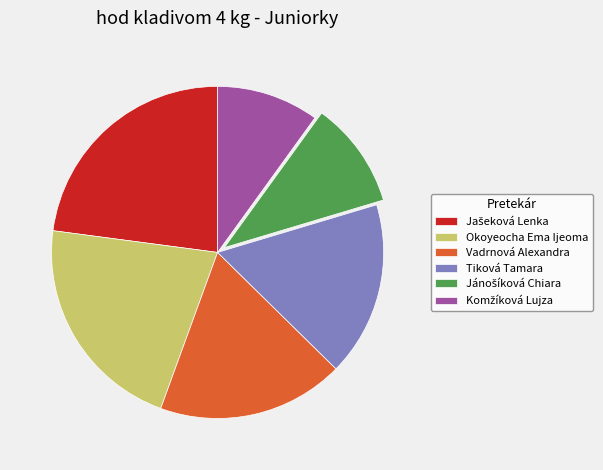

How many slices are in this pie chart?

6